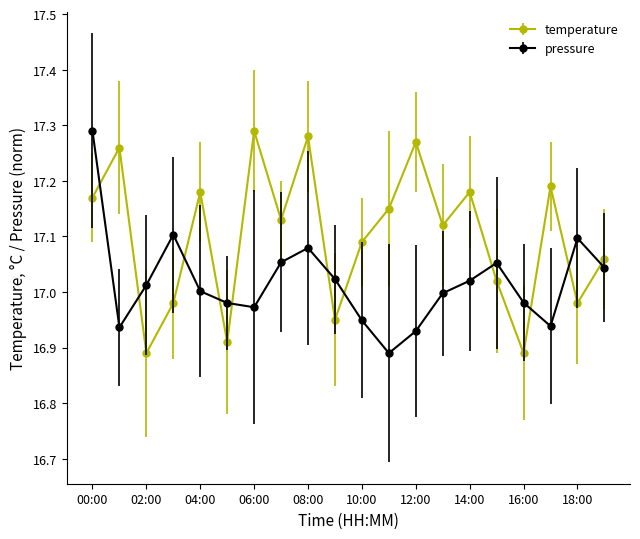

What is the difference between the second highest and second lowest values in the pressure series?

0.2